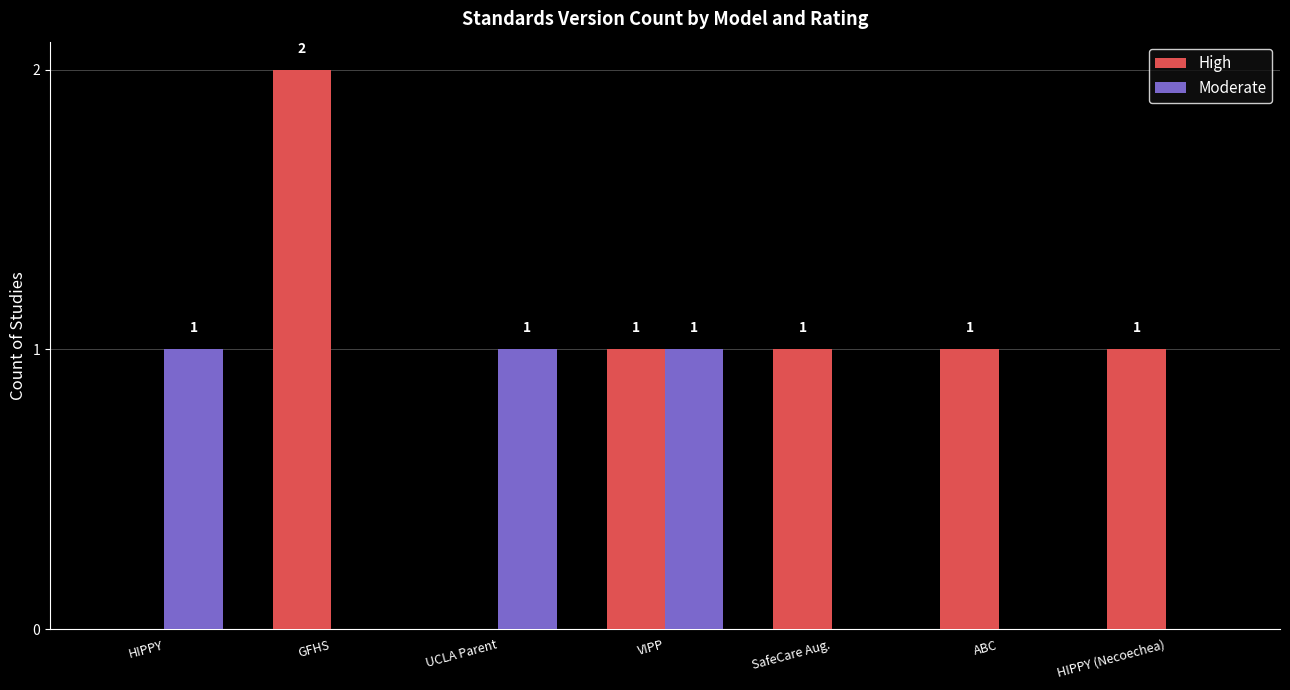

Which series has the largest total across all categories?

High